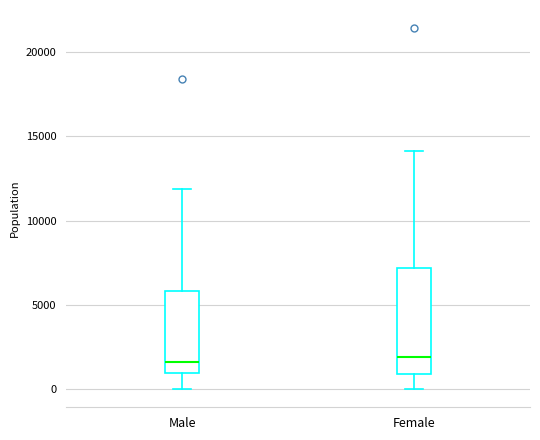

Where is the lower edge of the box for Male on the y-axis? The values are not printed on the chart, so give them approximately, as read against the axis.

1000